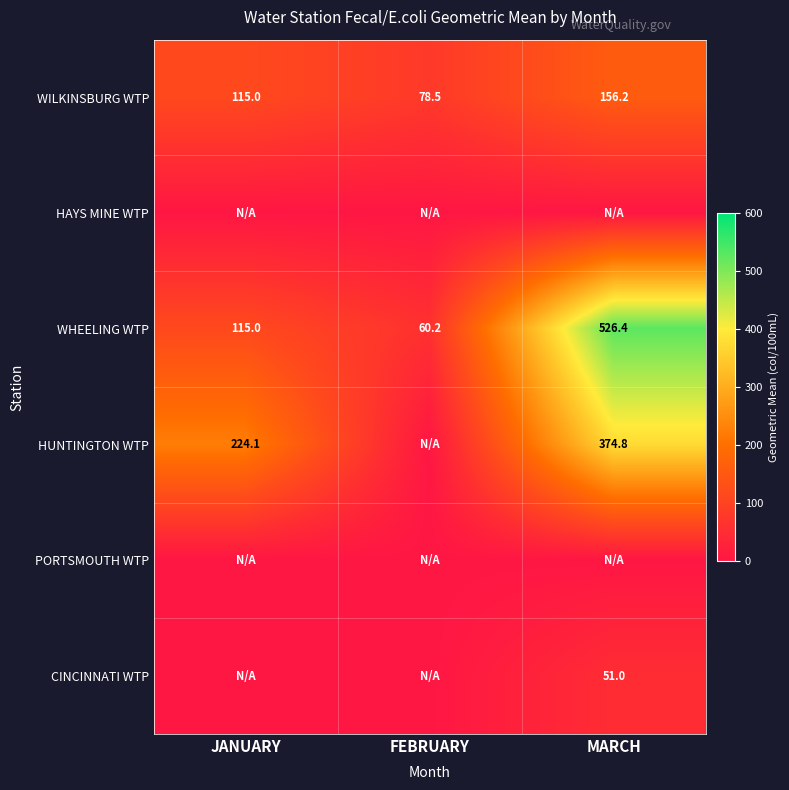

Read the WILKINSBURG WTP value at MARCH.

156.2